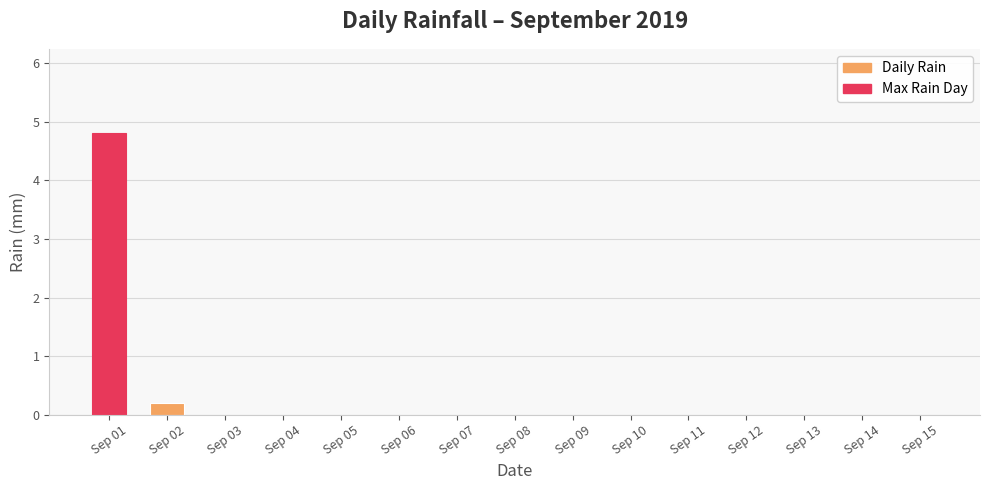

Reading right to left, what are all the values shown in this chart?

0.0	0.0	0.0	0.0	0.0	0.0	0.0	0.0	0.0	0.0	0.0	0.0	0.0	0.2	4.8